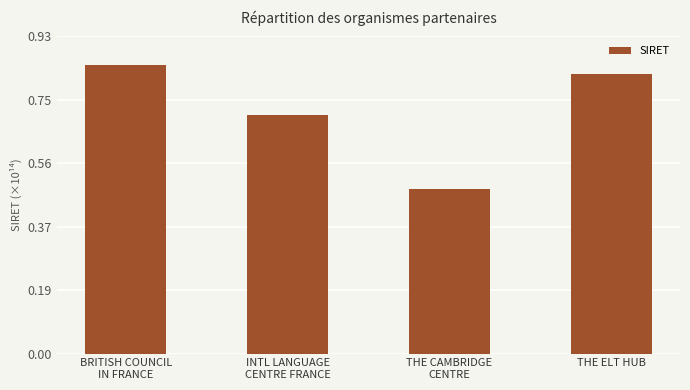

What is the difference between the second highest and minimum values?

0.3